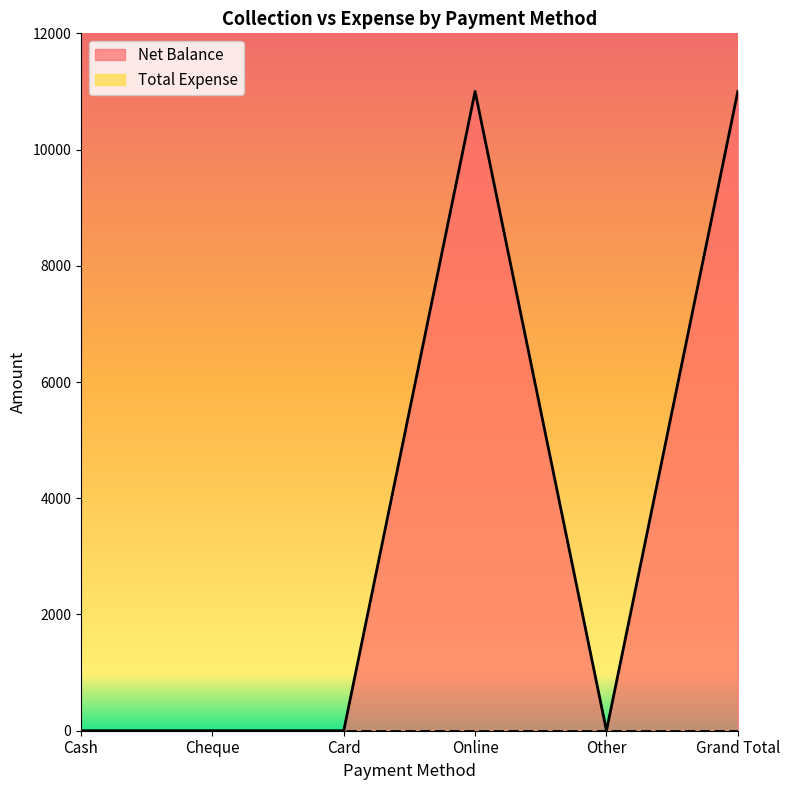

What is the label of the 6th point from the left?

Grand Total